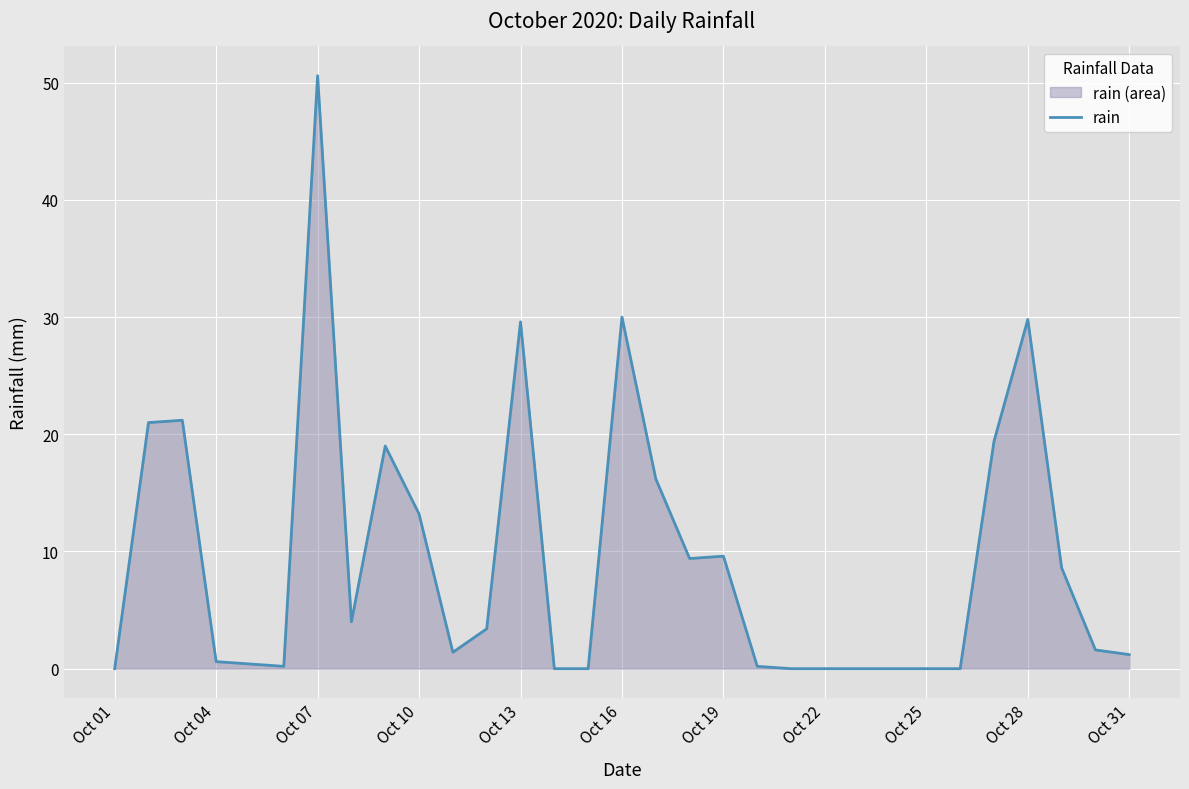

What is the difference between the maximum and minimum values?

50.6